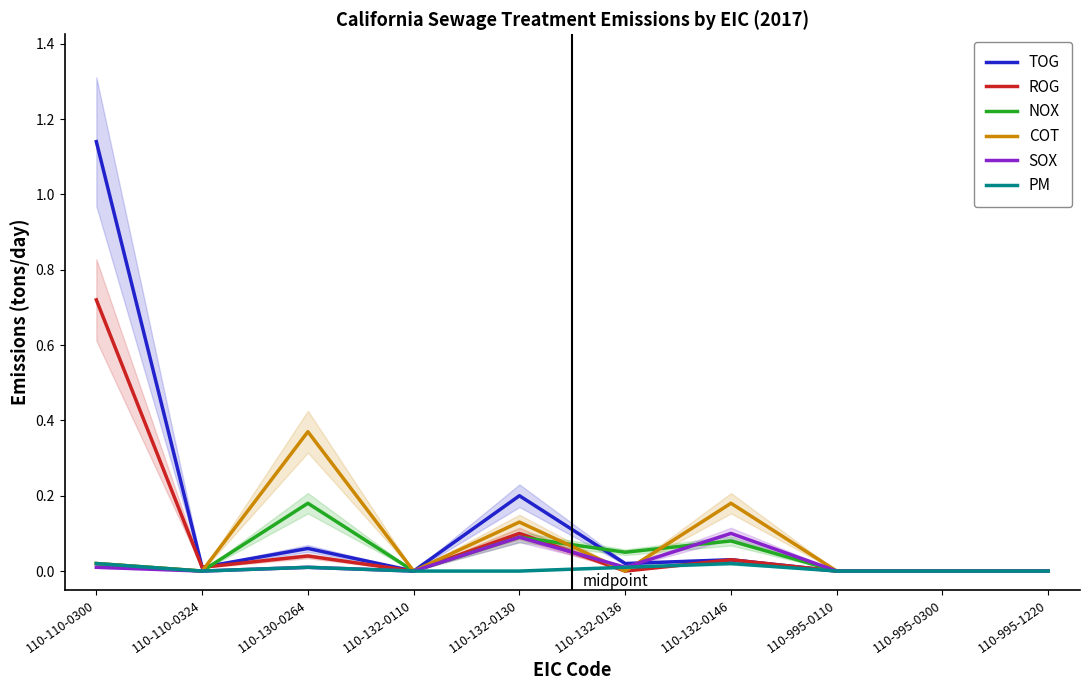

At which label does PM reach its minimum?

110-110-0324